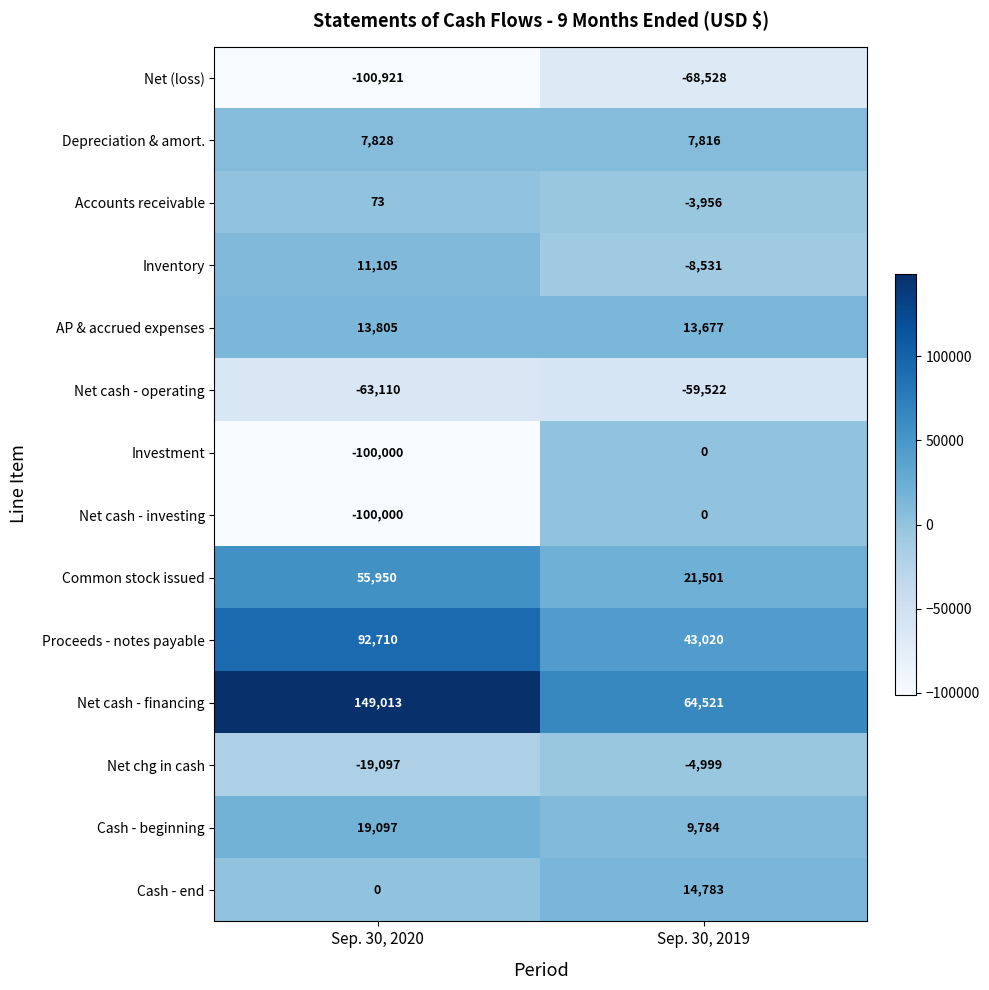

Which category has the lowest value across all series?

Sep. 30, 2020